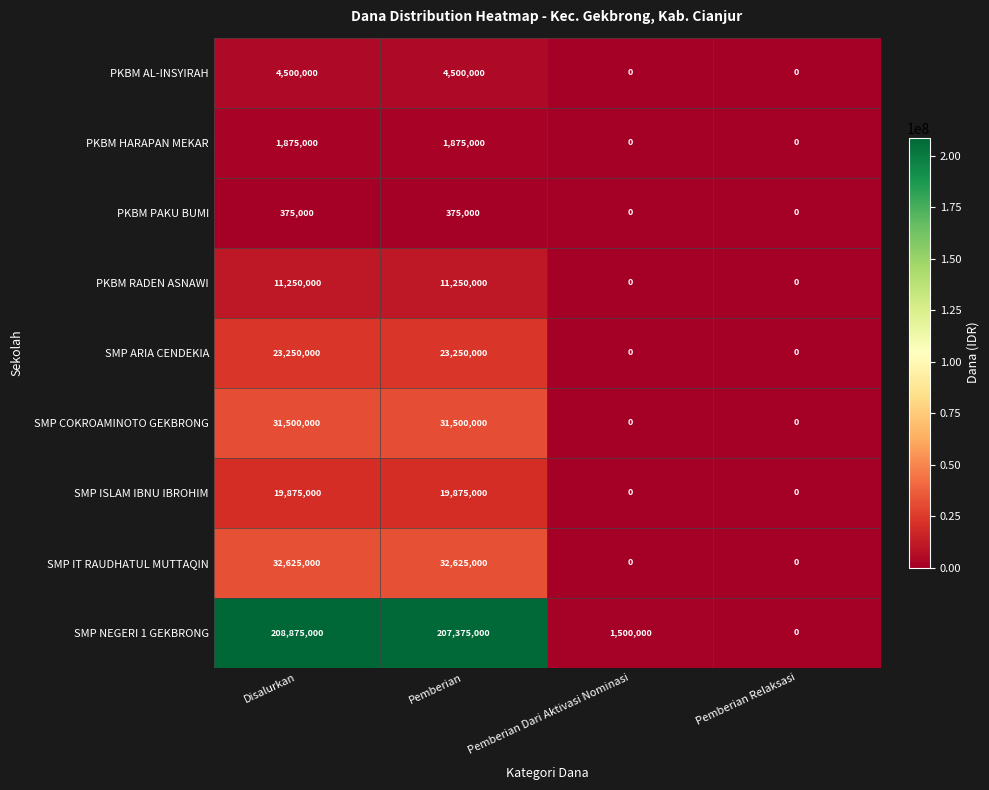

What is the greatest value displayed?

208875000